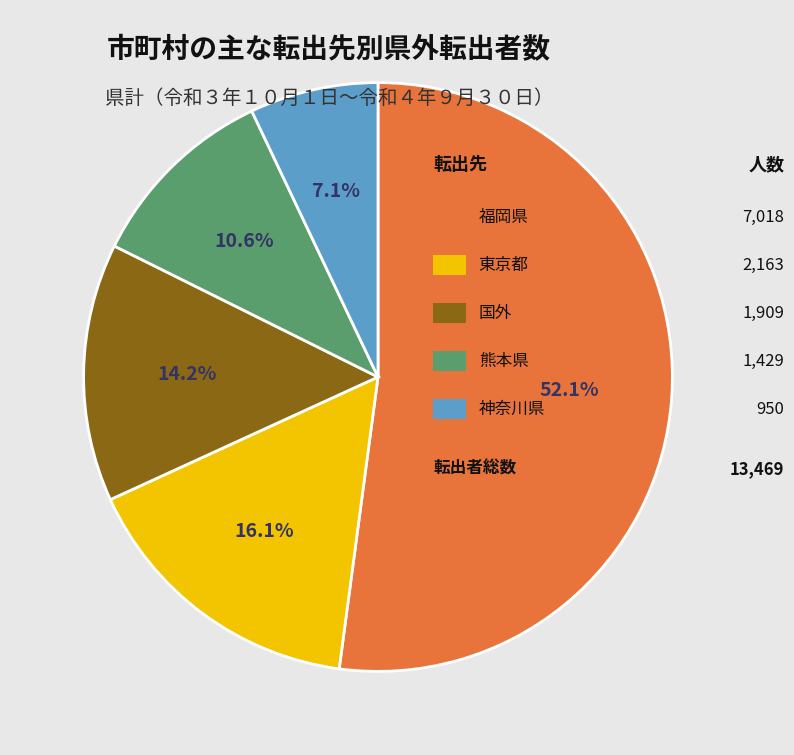

Does any single category account for the majority?

Yes